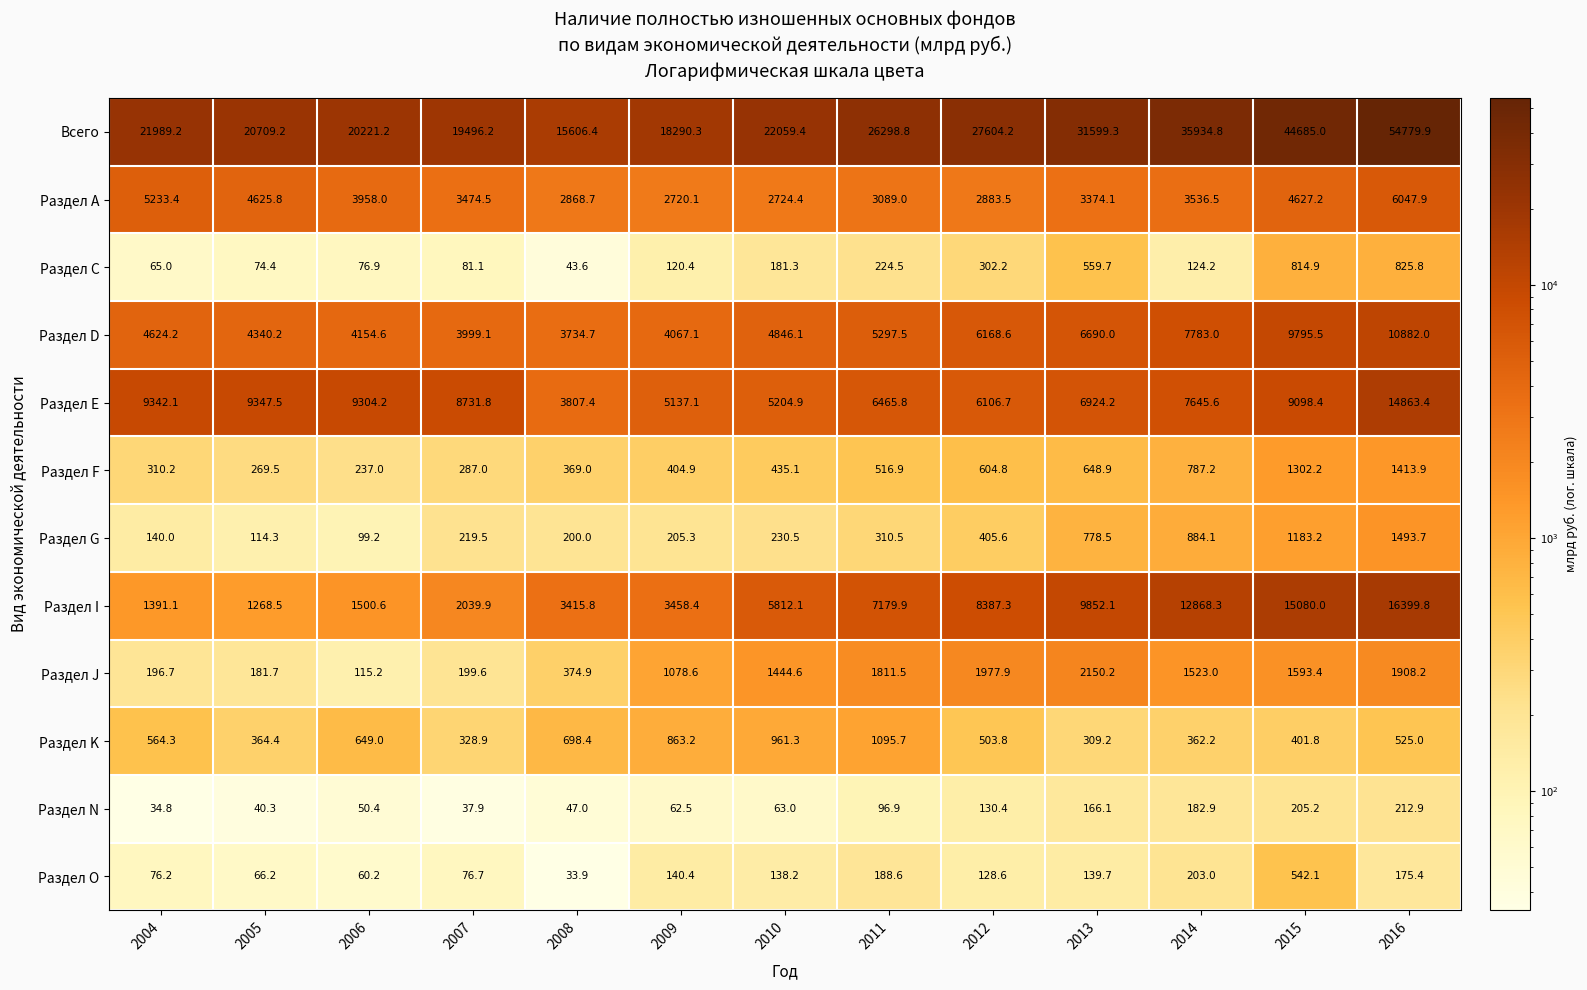

Rank the series at 2012 from lowest to highest value.

Раздел O, Раздел N, Раздел С, Раздел G, Раздел K, Раздел F, Раздел J, Раздел А, Раздел Е, Раздел D, Раздел I, Всего